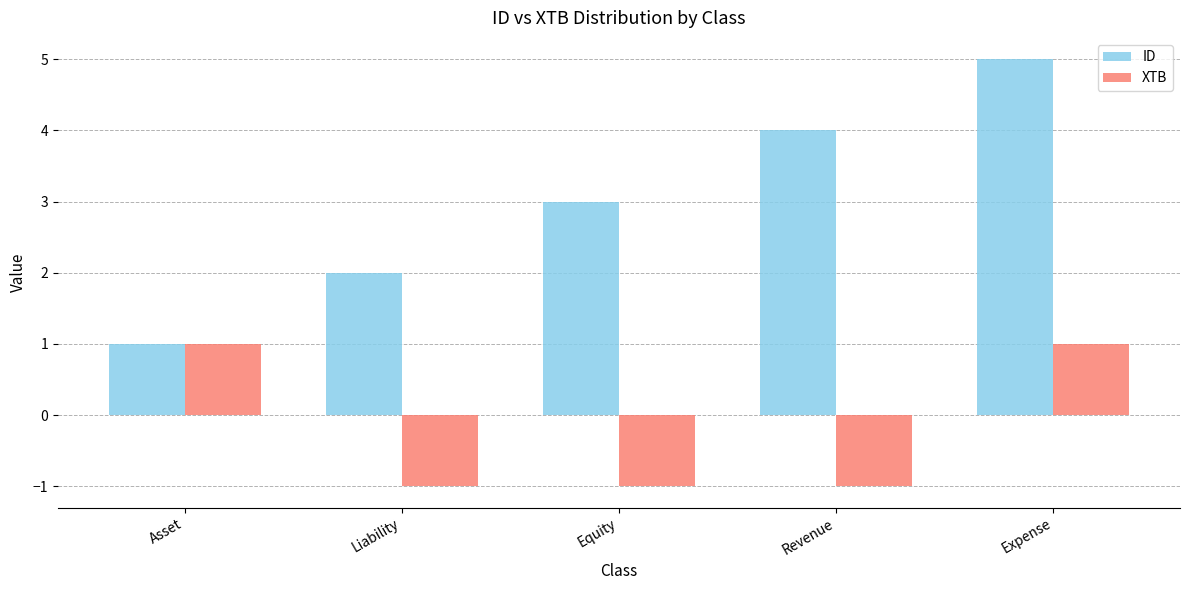

The value of ID at Expense is 5. True or false?

True